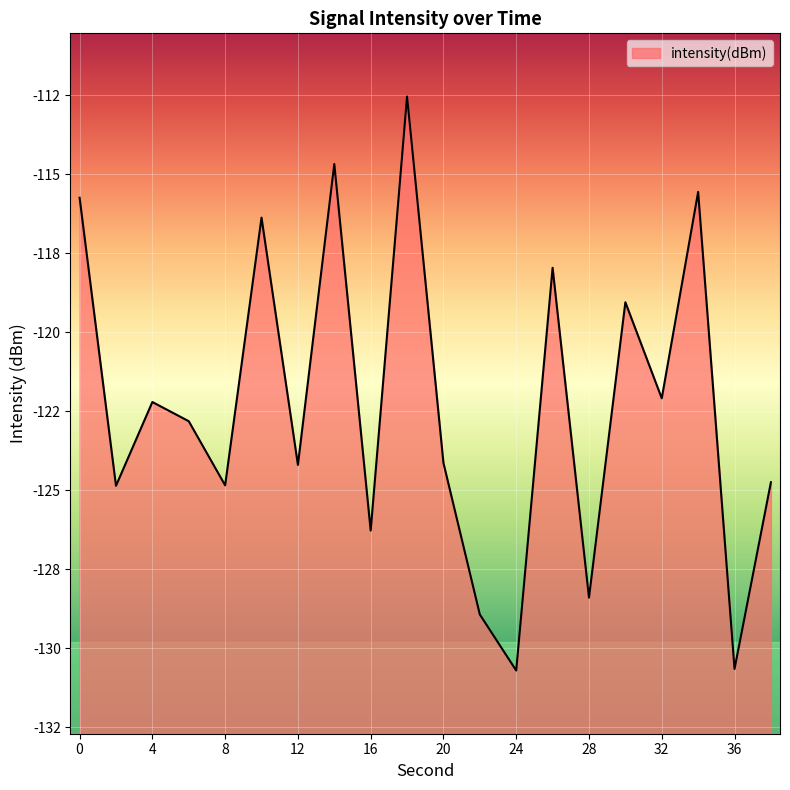

Which label corresponds to the largest value in the chart?

18